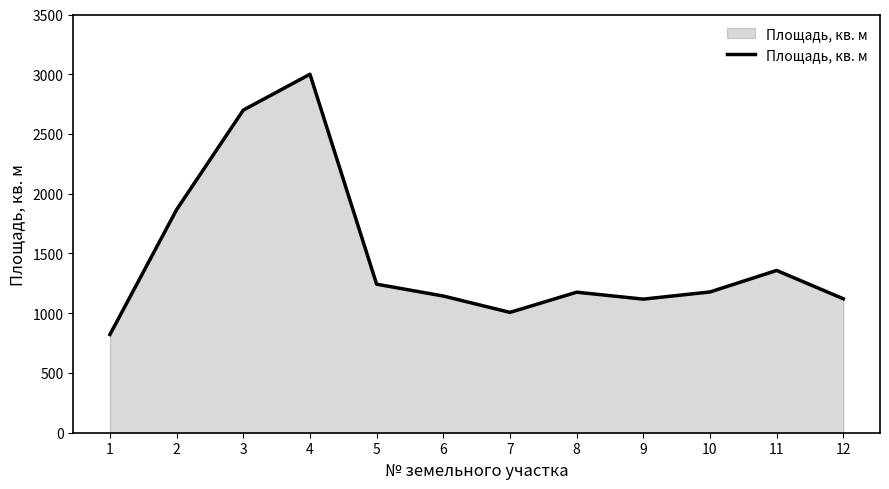

Read the value at 9.

1118